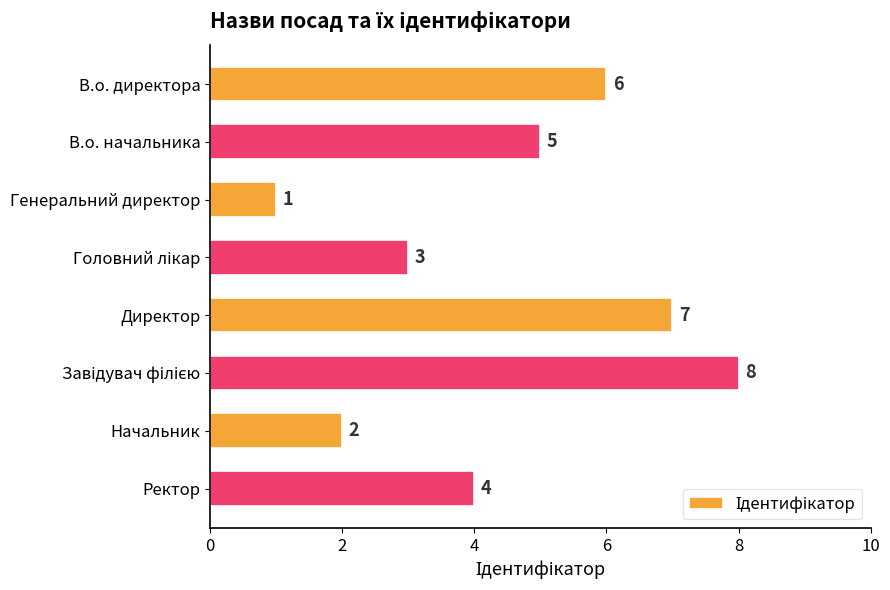

Are the bars grouped side by side (vs. stacked)?

No